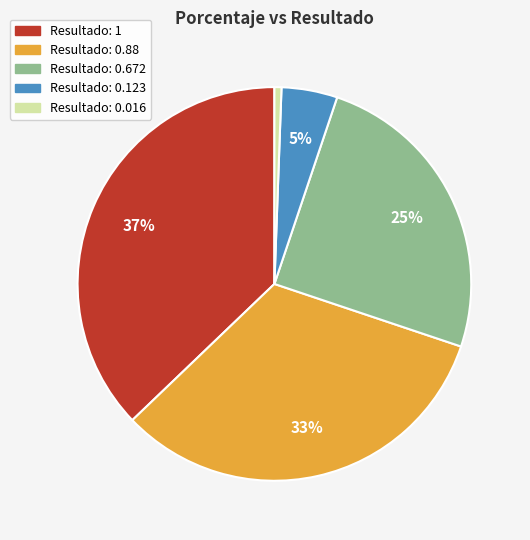

Does any single category account for the majority?

No